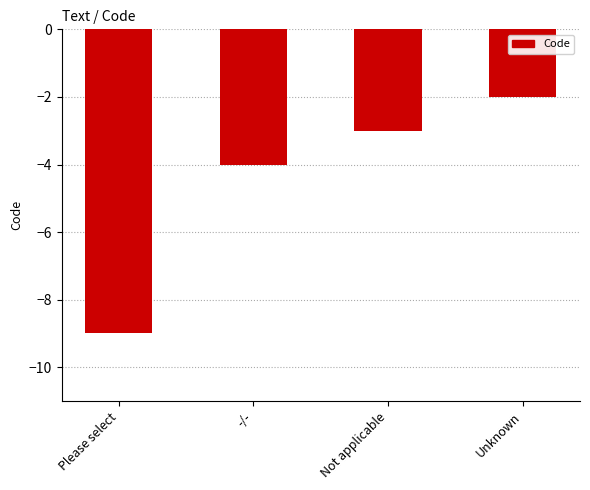

How many data points are above -3?

1